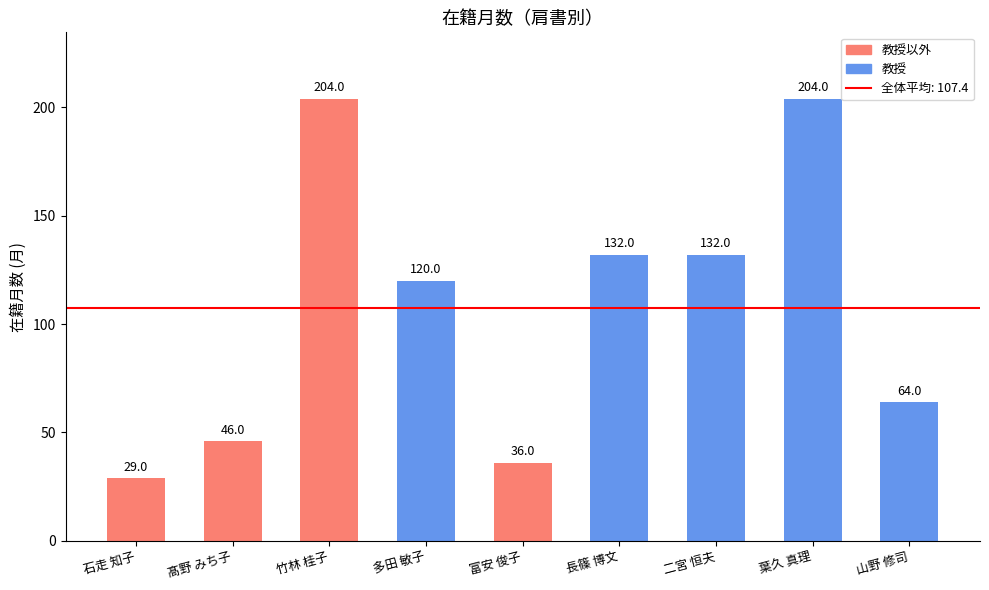

What is the average value?

107